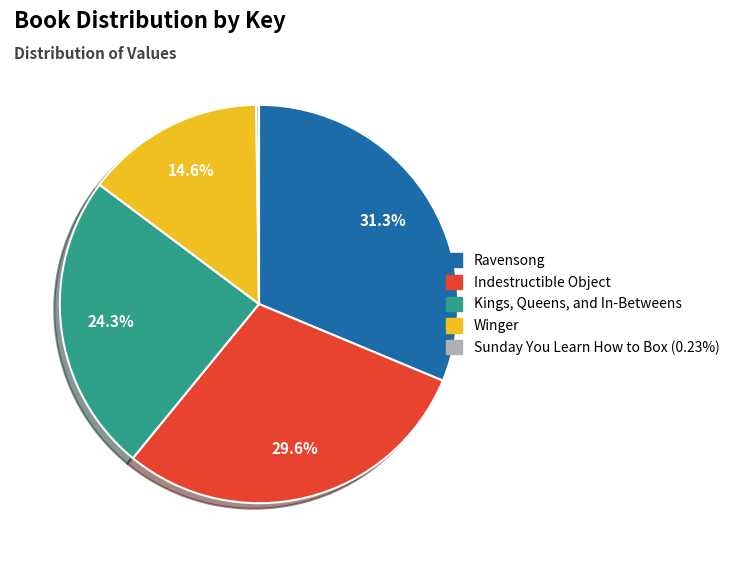

What portion of the pie excludes Indestructible Object?

70.4%